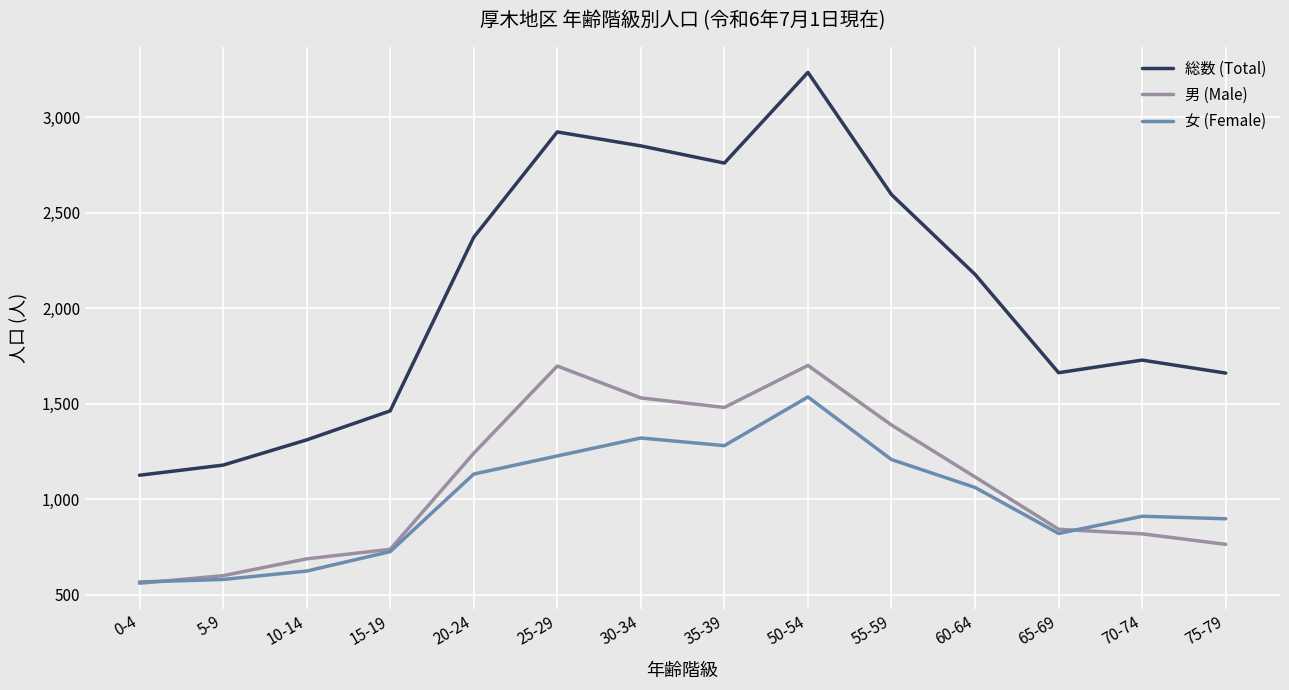

What is the difference between the 女 (Female) values at 50-54 and 30-34?

215